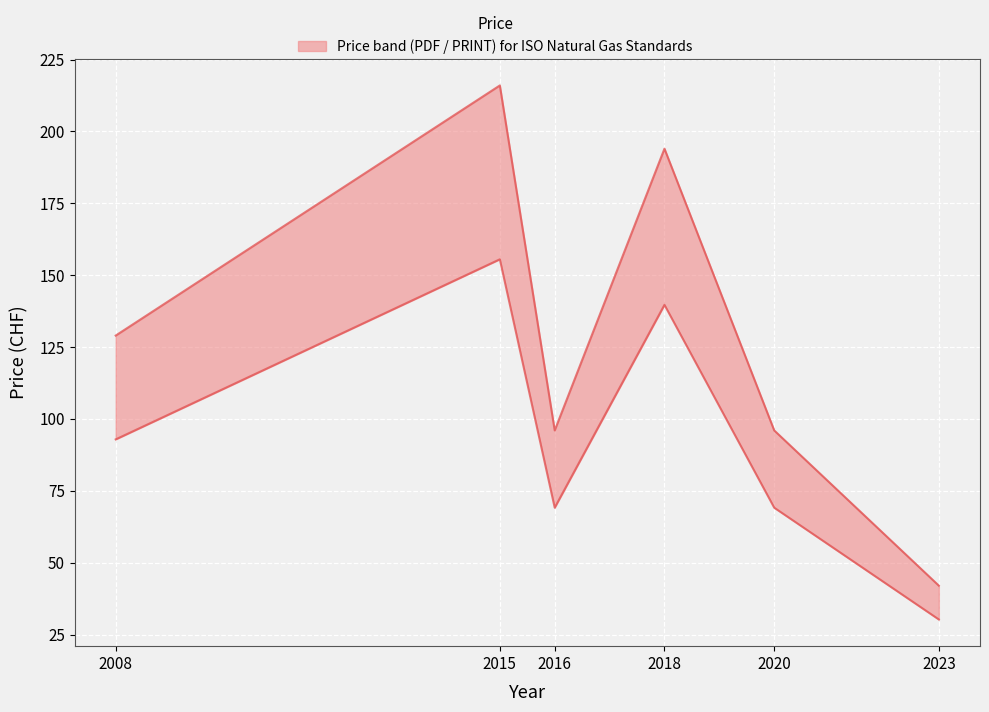

Which category has the highest value in the Price (PDF) series?

2015